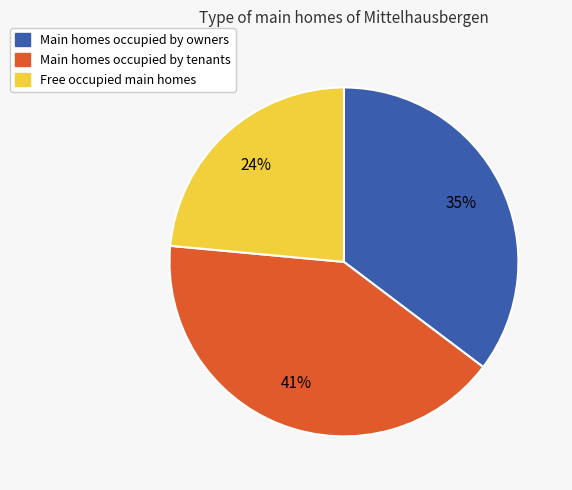

To the nearest percent, what percentage of the pie is Main homes occupied by owners?

35%